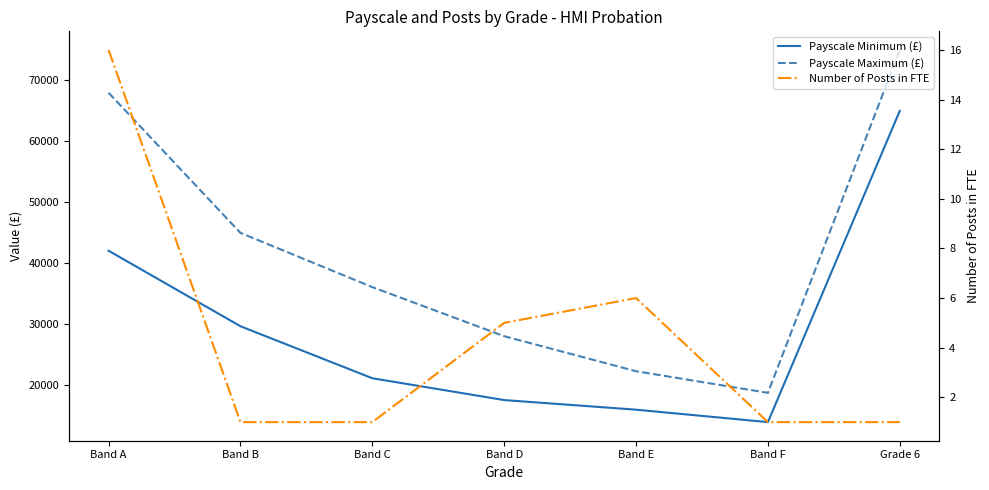

The Payscale Minimum (£) series shows 24986 at Band E. True or false?

False